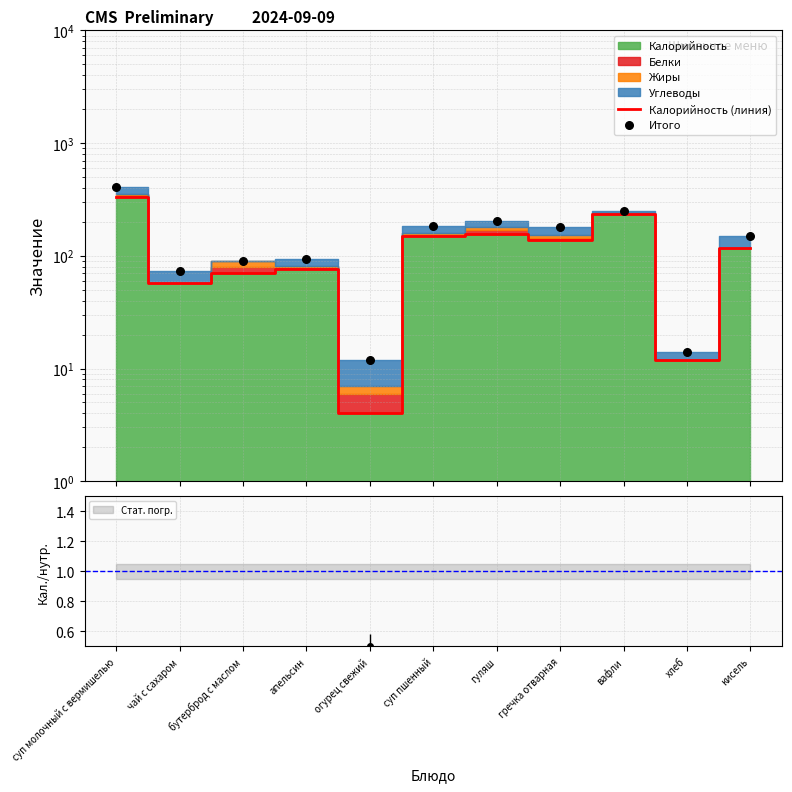

Which series has the widest spread of Y values?

Итого